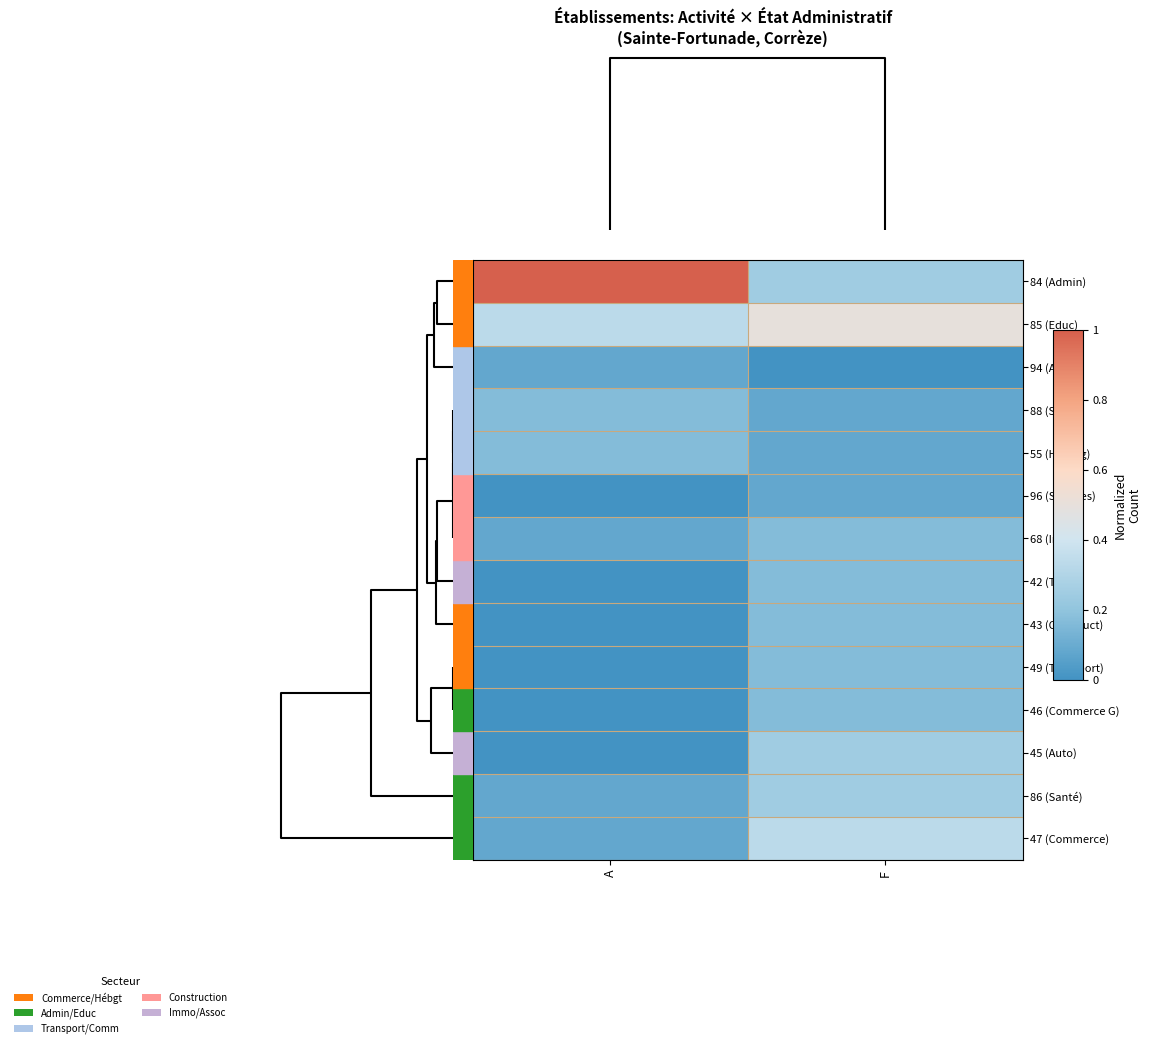

Which series has the largest total across all categories?

84 (Admin)